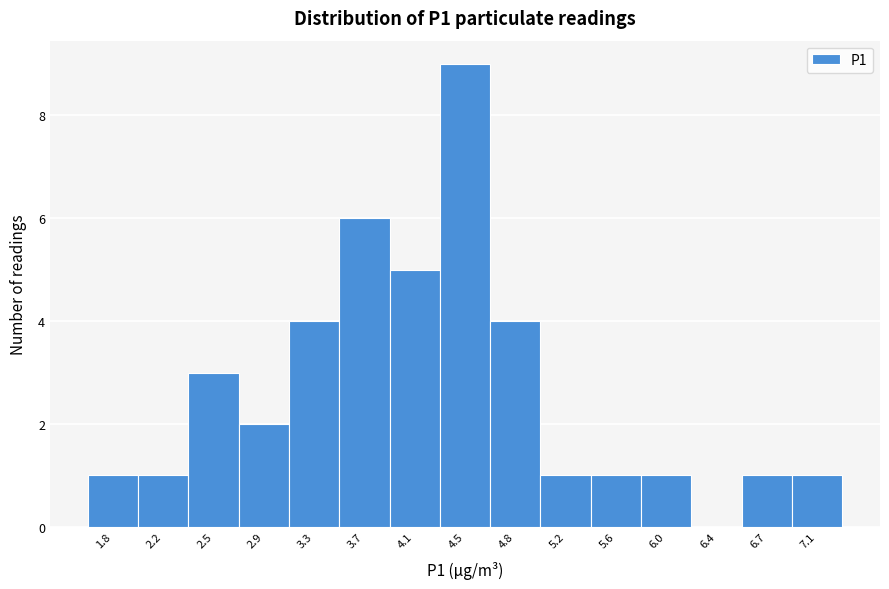

Reading left to right, list every bar in this chart as the range it spans on the x-axis followed by its height. Neither the bar edges nor the heights are printed on the chart, so give them approximately, as read against the axes.

1.60 to 1.95: 1
1.95 to 2.35: 1
2.35 to 2.75: 3
2.75 to 3.10: 2
3.10 to 3.50: 4
3.50 to 3.90: 6
3.90 to 4.25: 5
4.25 to 4.65: 9
4.65 to 5.00: 4
5.00 to 5.40: 1
5.40 to 5.80: 1
5.80 to 6.15: 1
6.15 to 6.55: 0
6.55 to 6.95: 1
6.95 to 7.30: 1